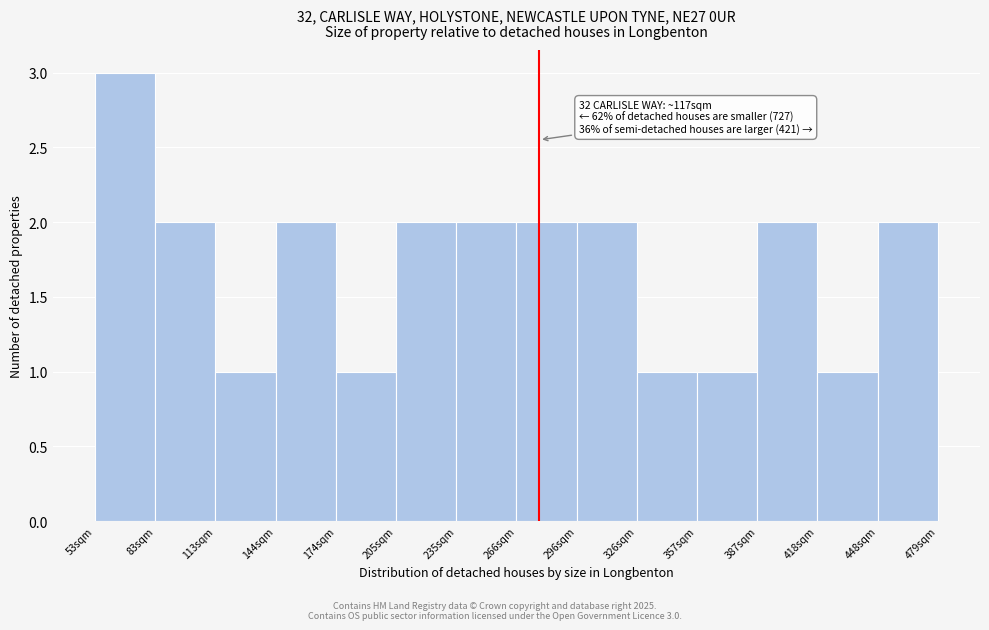

Which range on the x-axis has the tallest bar?

55 to 85